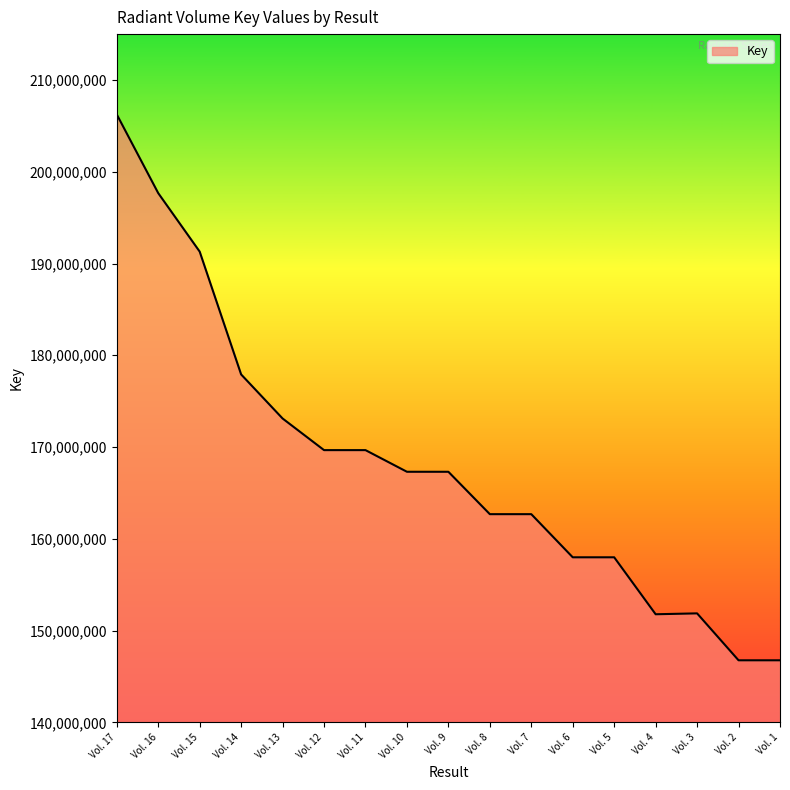

What is the difference between the maximum and minimum values?

59484854